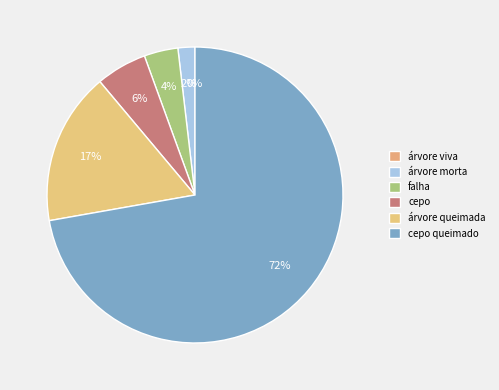

How many segments does this pie chart have?

6